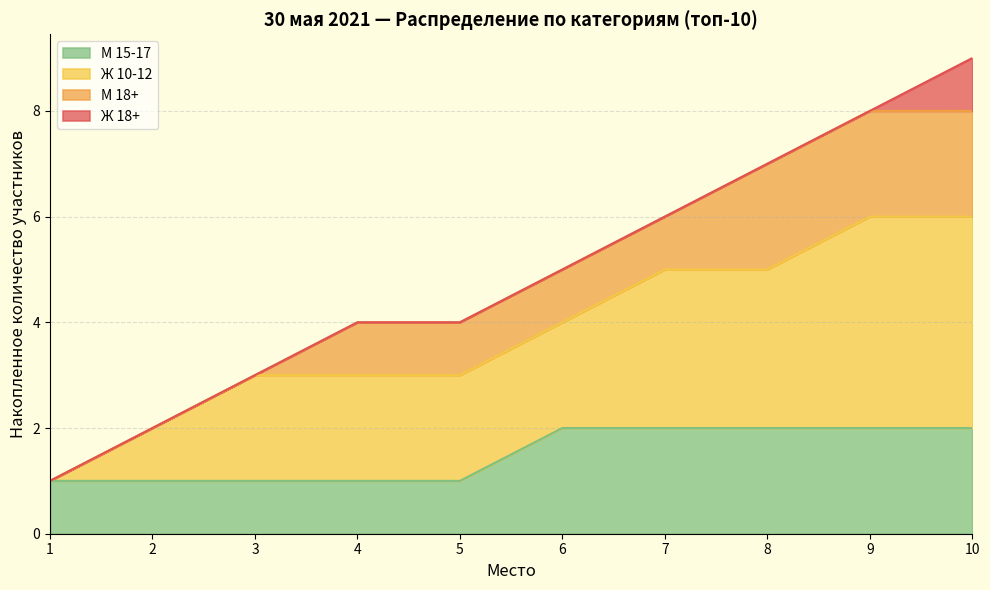

The value of М 15-17 at 3 is 0. True or false?

False